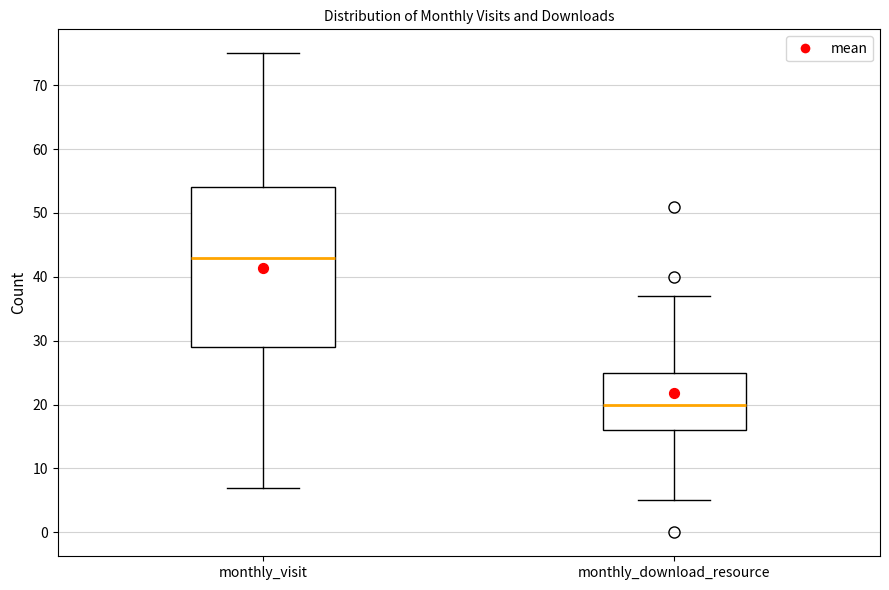

Reading left to right, read every box against the y-axis: the position of its median line, the range the box covers, and the ends of its whiskers. The values are not printed on the chart, so give them approximately, as read against the axis.

monthly_visit: median 43, box 29 to 54, whiskers 7 to 75
monthly_download_resource: median 20, box 16 to 25, whiskers 5 to 37